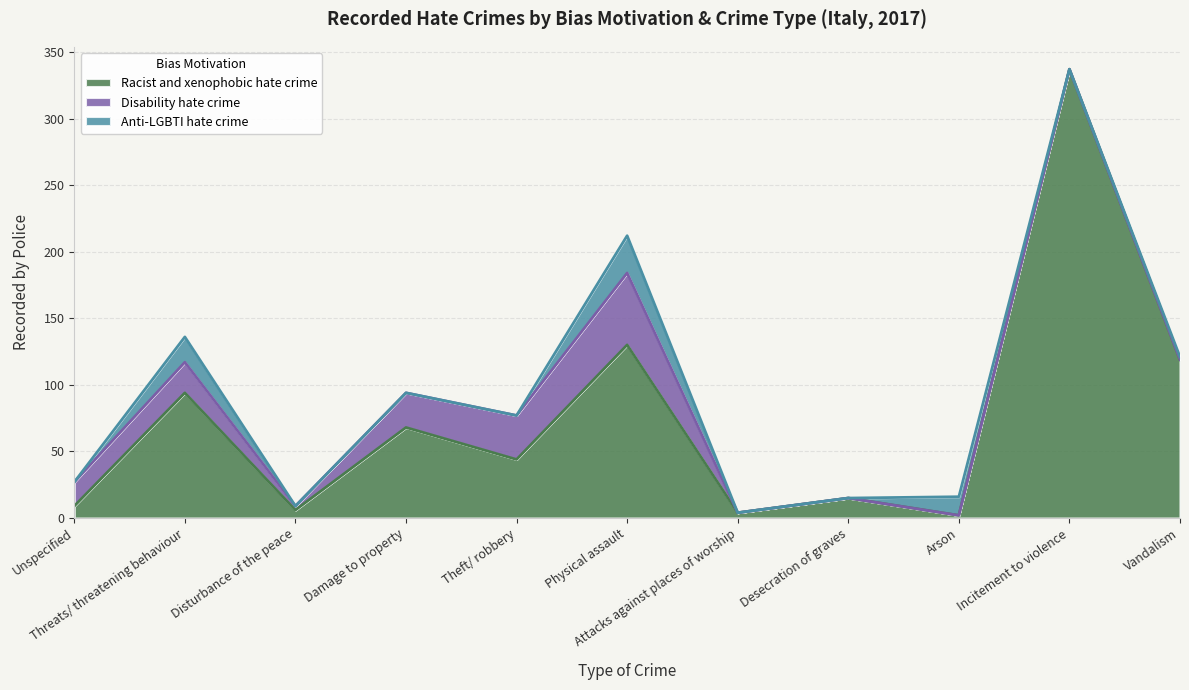

True or false: Disability hate crime has more than 1 interior local peaks.

True